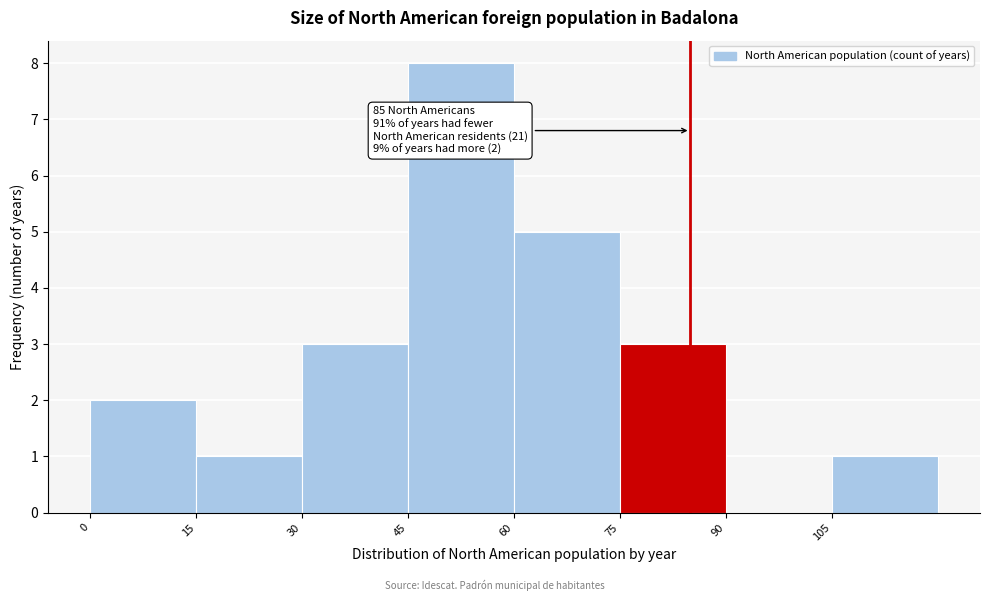

Over which range of the x-axis is the bar tallest?

45 to 60